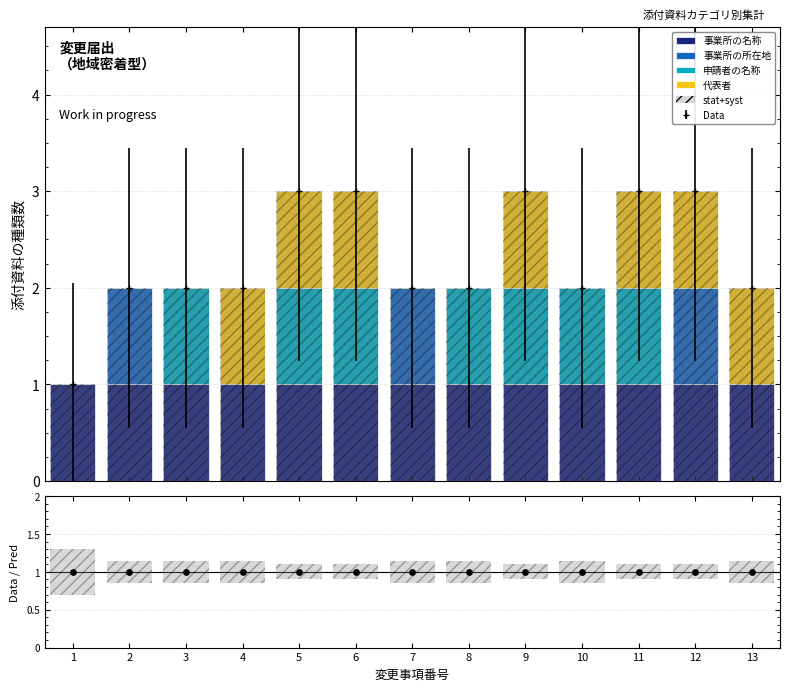

Which series contains the highest Y value?

事業所の名称